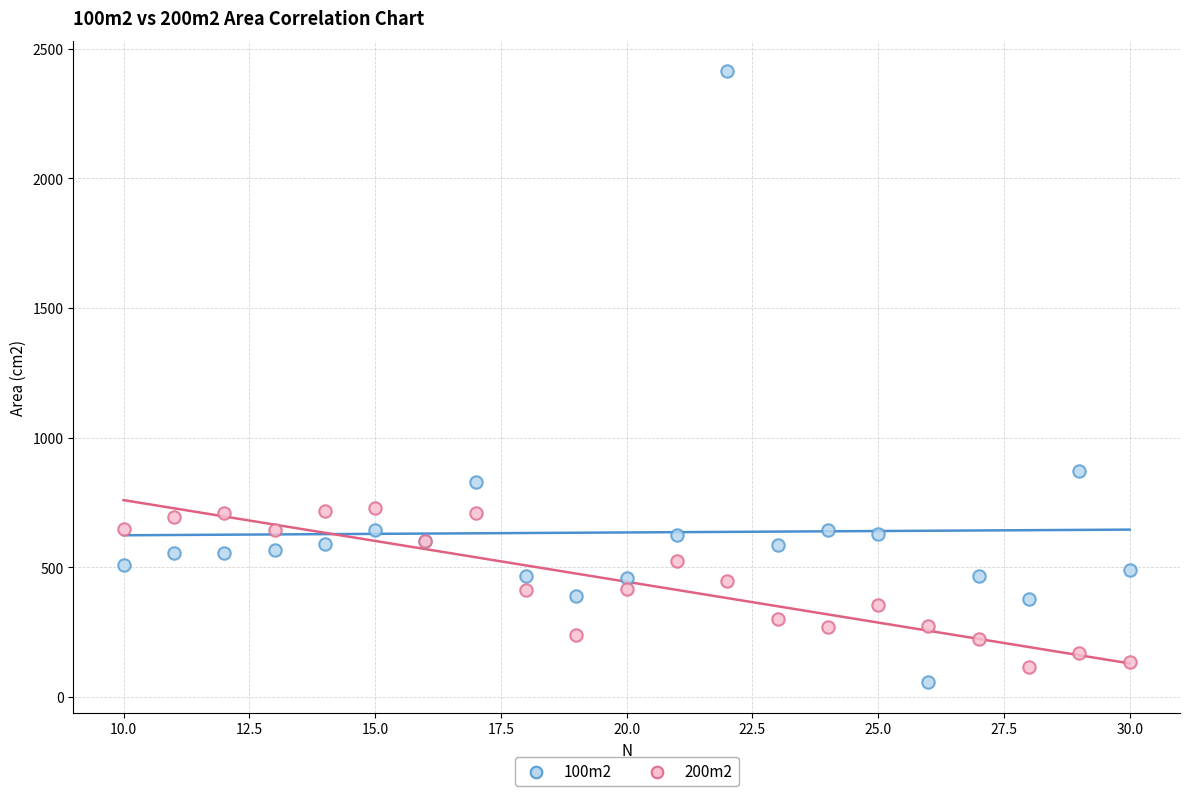

Across all series, what Y value is closest to 1234?

873